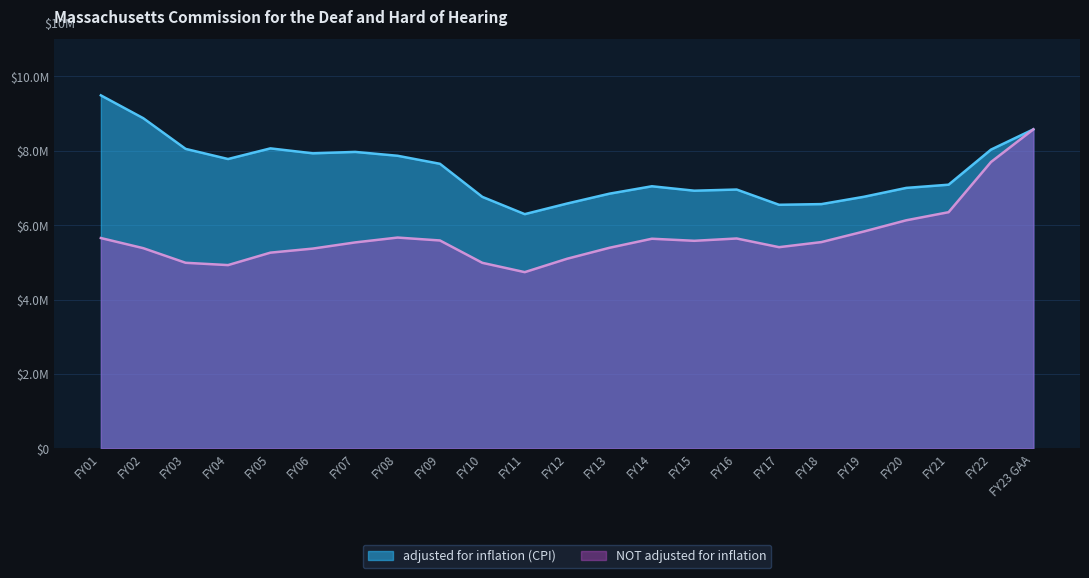

How many values in the adjusted for inflation (CPI) series exceed 7090987?

11